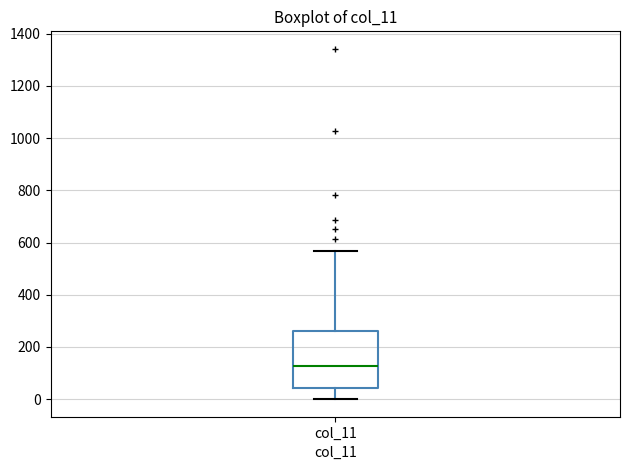

Read this box plot against the y-axis: the position of the median line, the range covered by the box, and the ends of both whiskers. The values are not printed on the chart, so give them approximately, as read against the axis.

median 120, box 40 to 260, whiskers 0 to 560